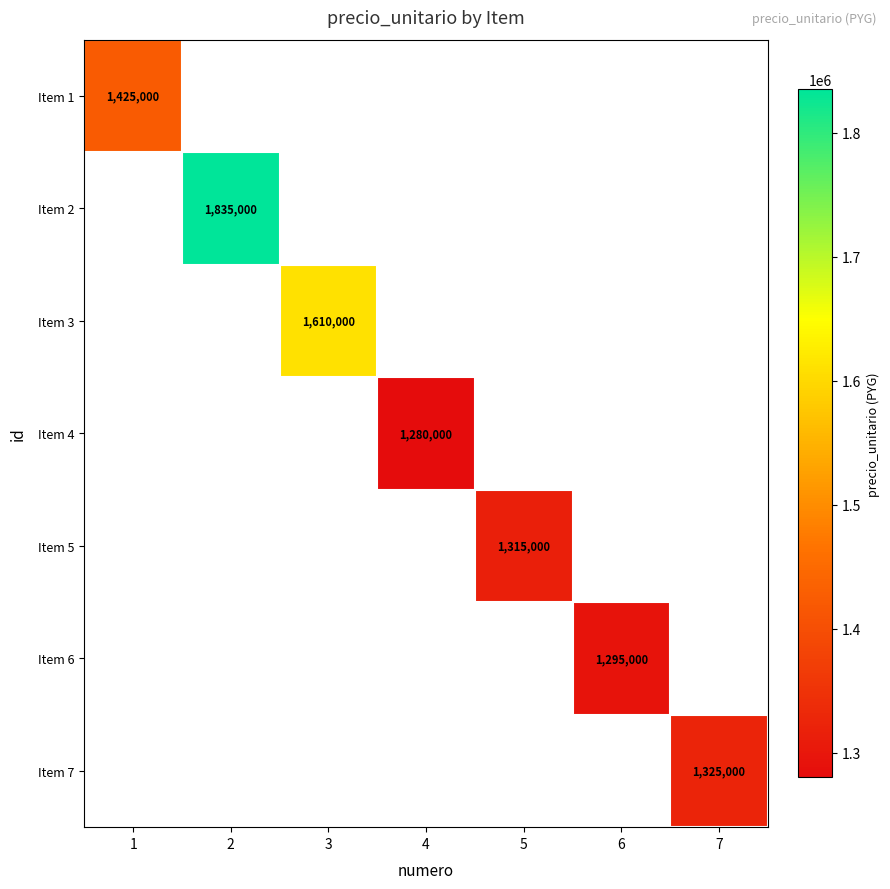

At how many categories does at least one series exceed 1410010?

3